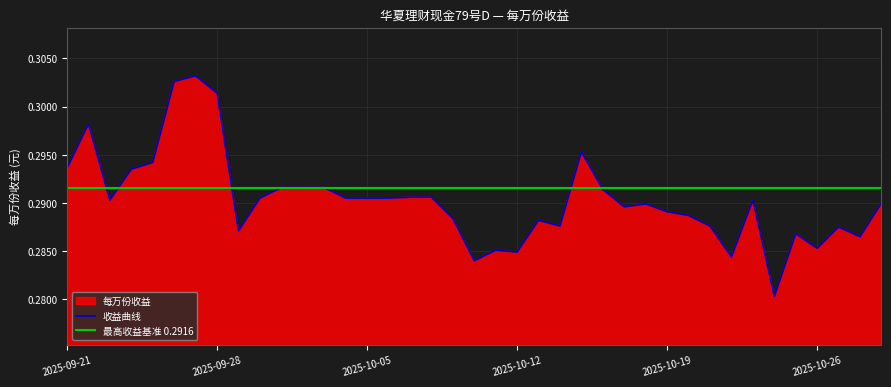

What is the label of the 18th point from the right?

2025-10-12